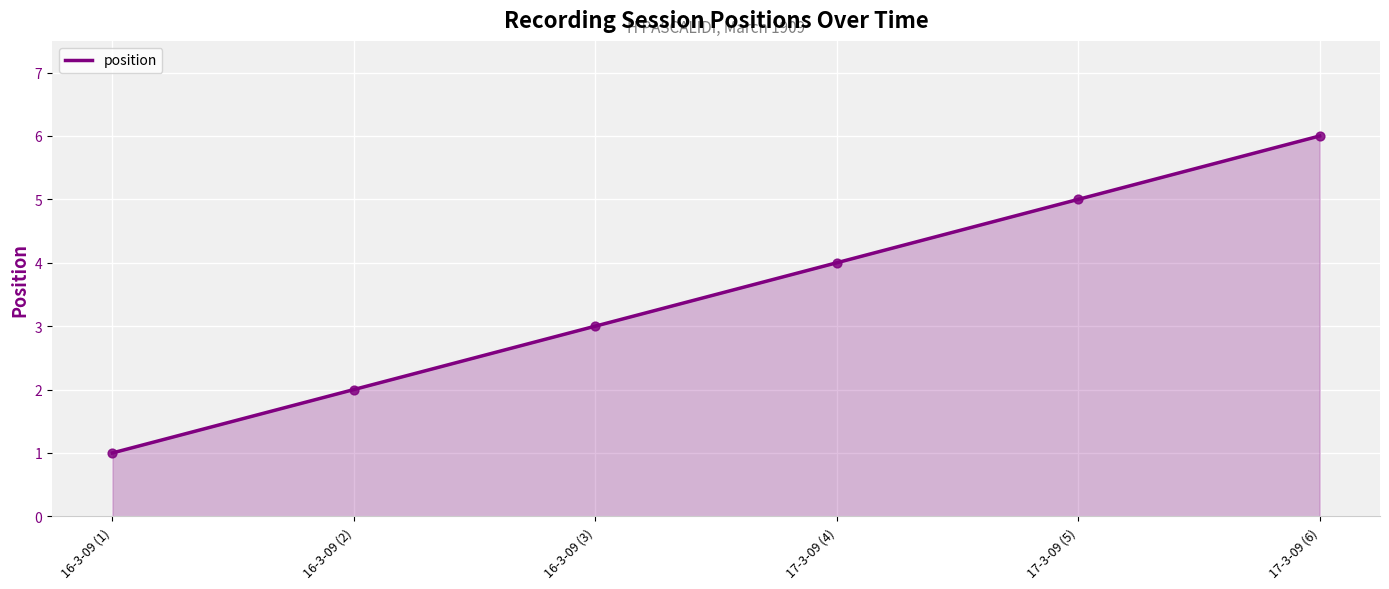

Which has a higher value, 17-3-09 (6) or 17-3-09 (5)?

17-3-09 (6)